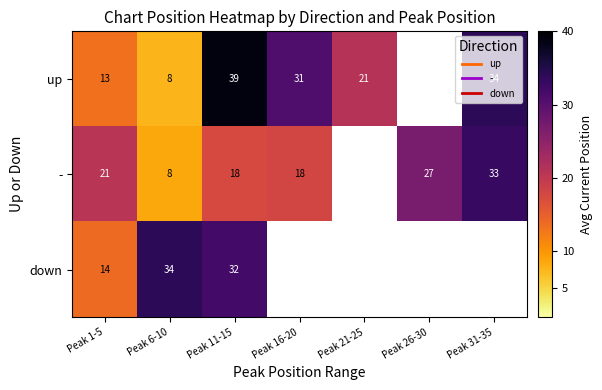

Which series has the largest range (max minus min)?

up